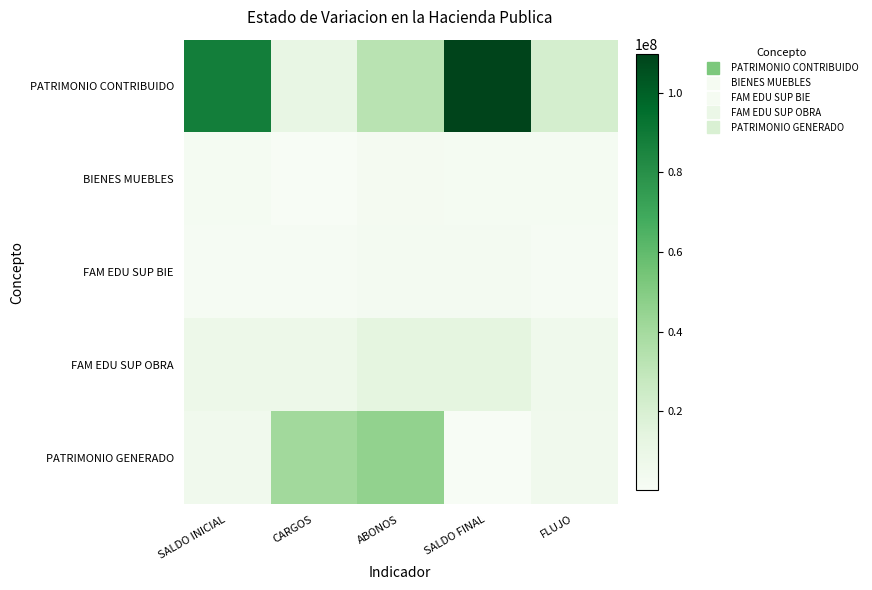

At which category is the sum across all series the highest?

SALDO FINAL